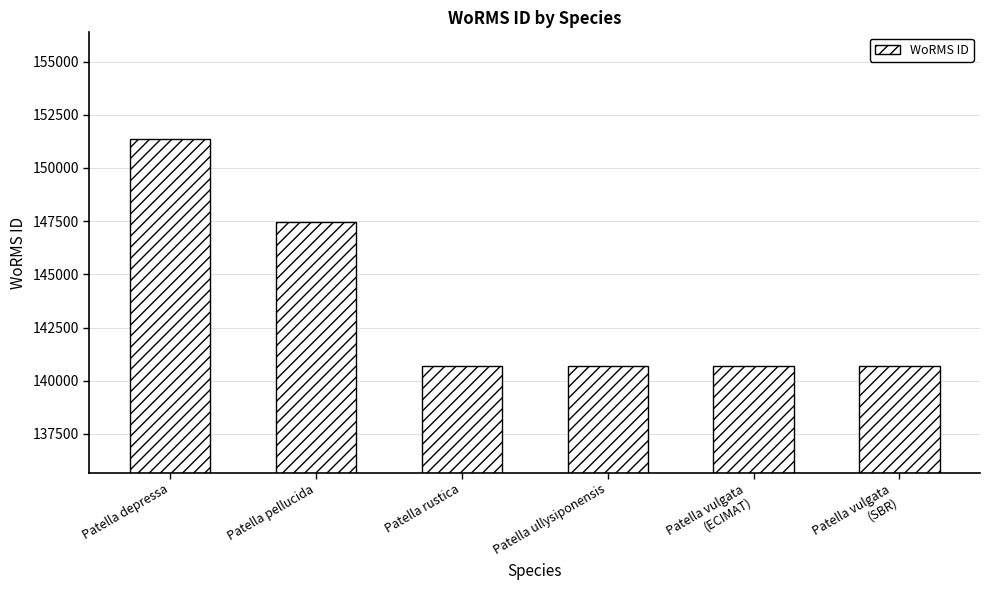

How many distinct data groups are displayed?

1